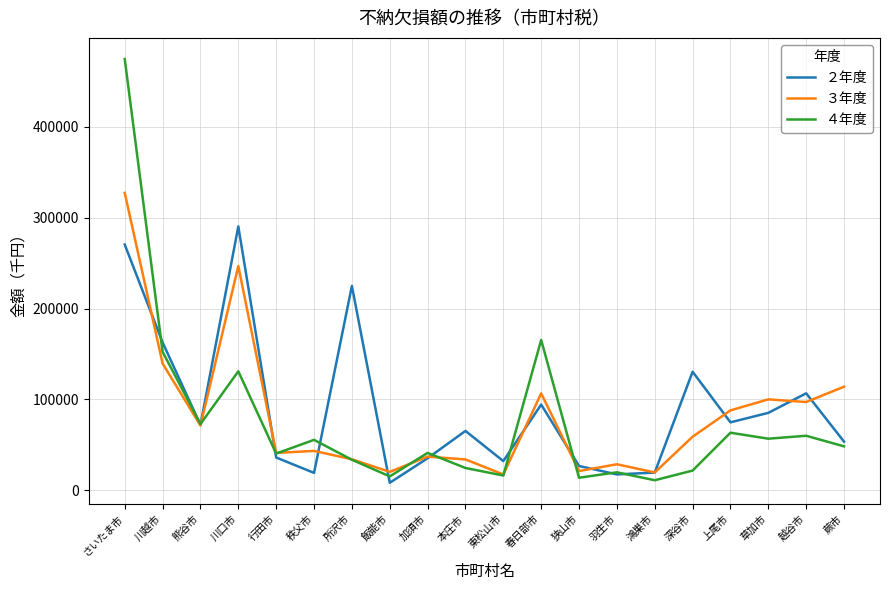

Is the value of ４年度 at 川口市 greater than the value of ３年度 at 東松山市?

Yes